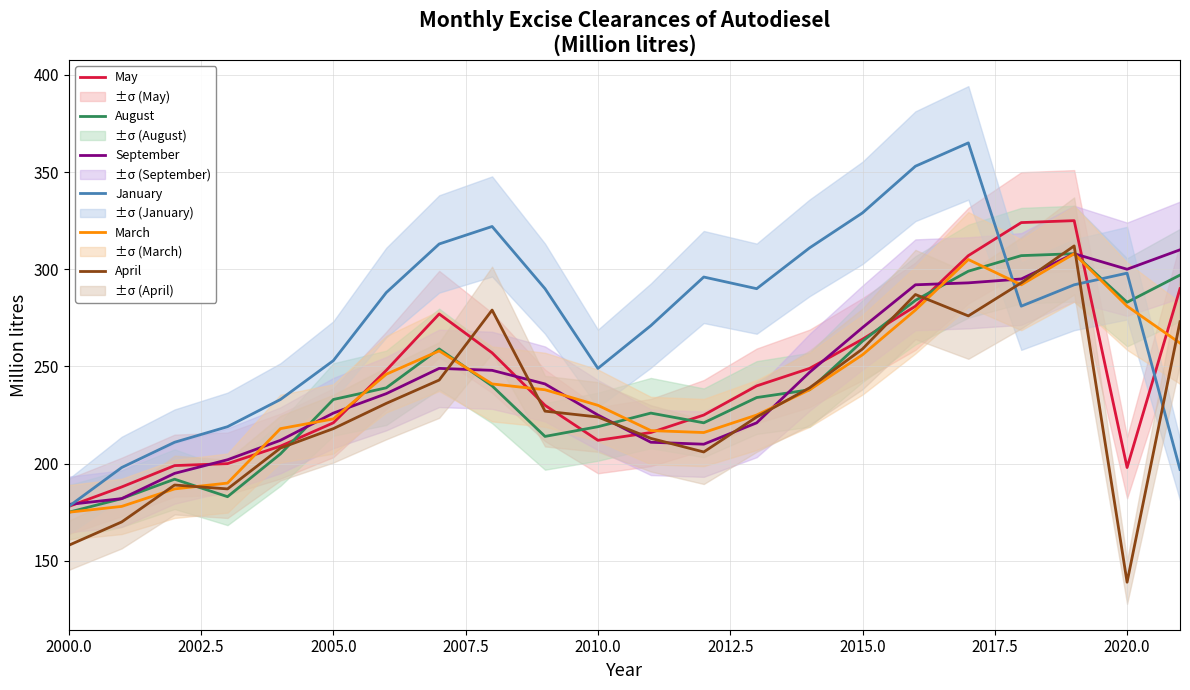

Is it true that August equals 58 at 2010.0?

False